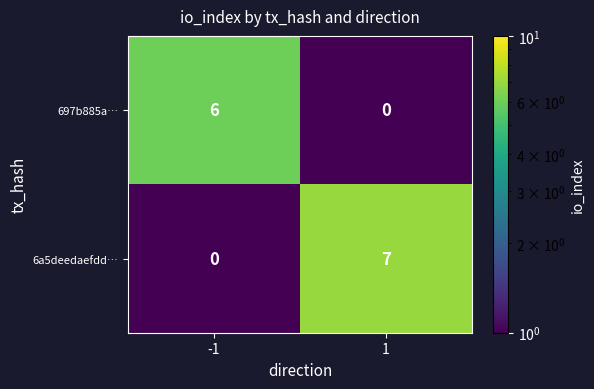

What is the difference between the highest and lowest values at 1?

7